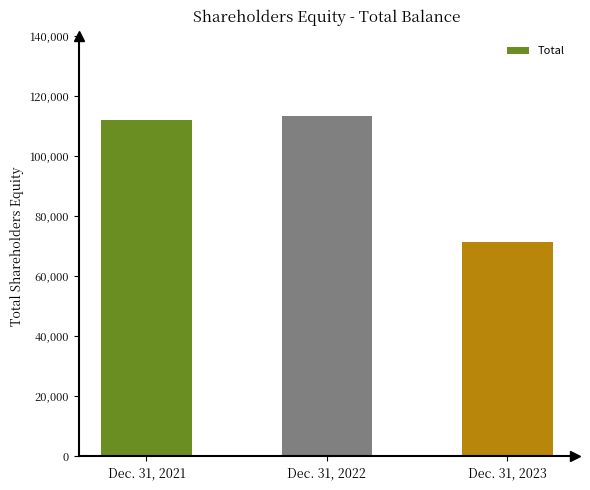

How many bars are there in total?

3